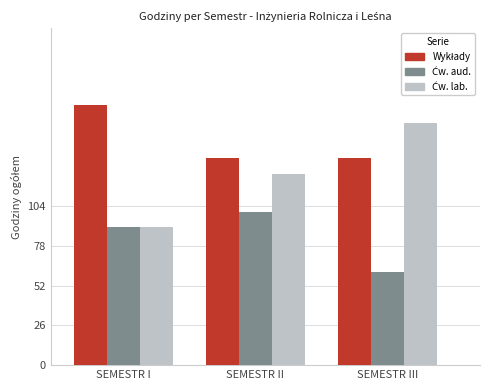

Which label corresponds to the smallest value in the chart?

SEMESTR III